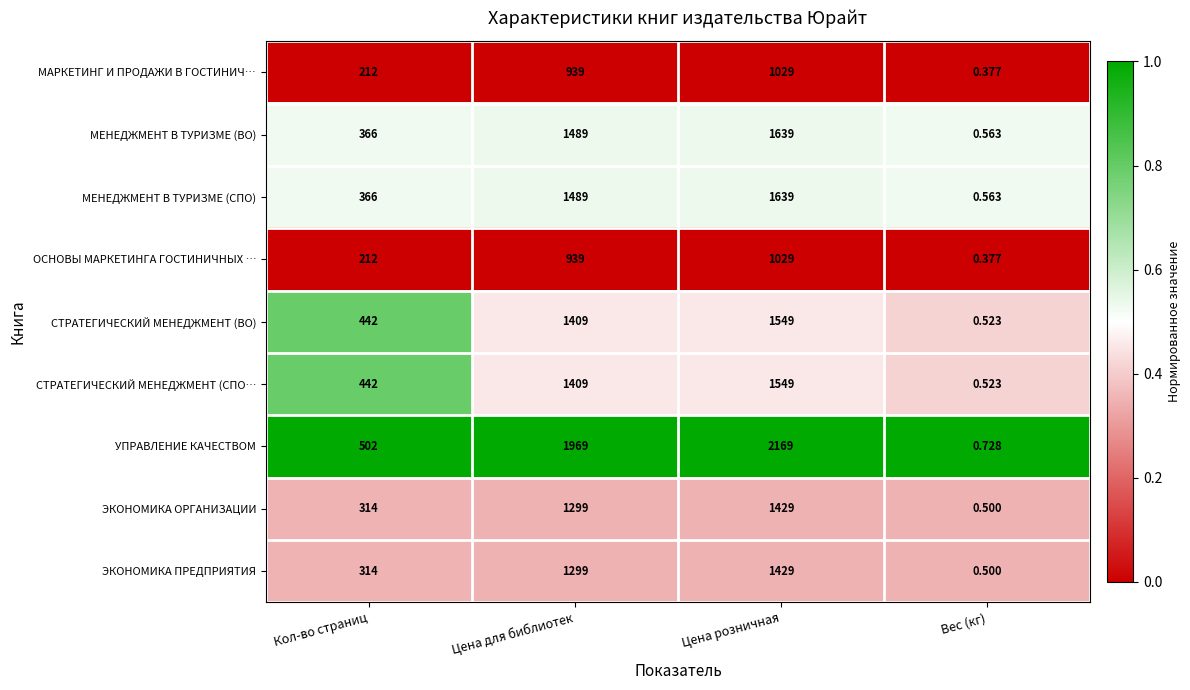

At which category does the chart reach its minimum across all series?

Вес (кг)